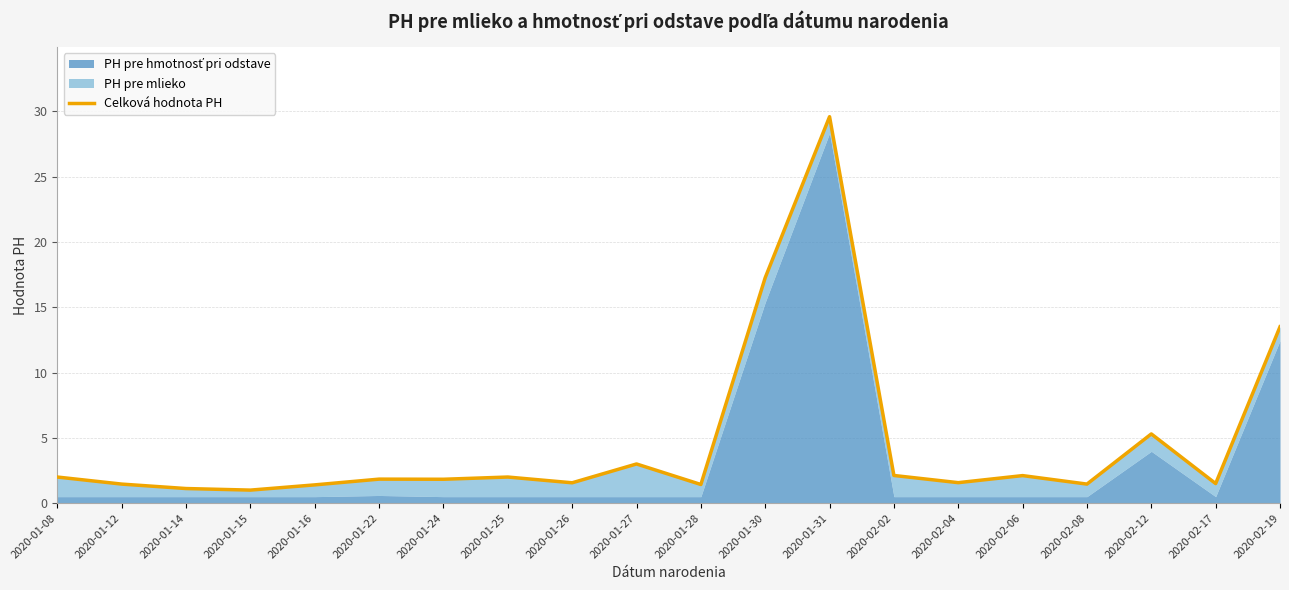

What is the difference between the maximum and second lowest values?

28.5